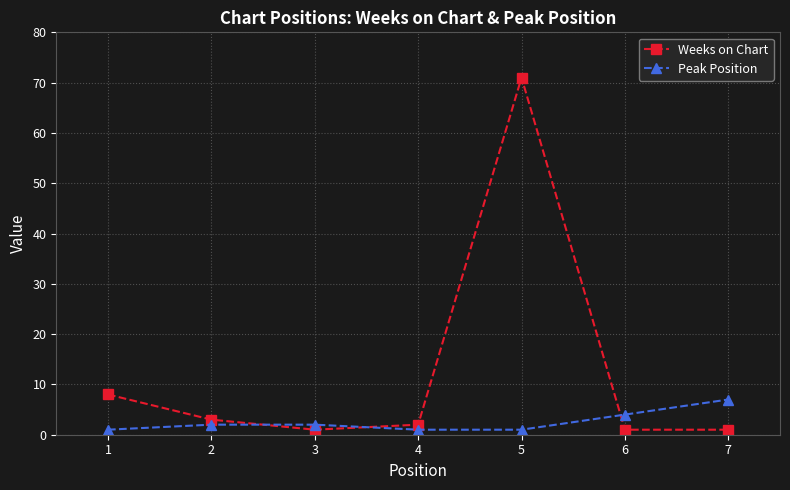

Which series has the largest total across all categories?

Weeks on Chart